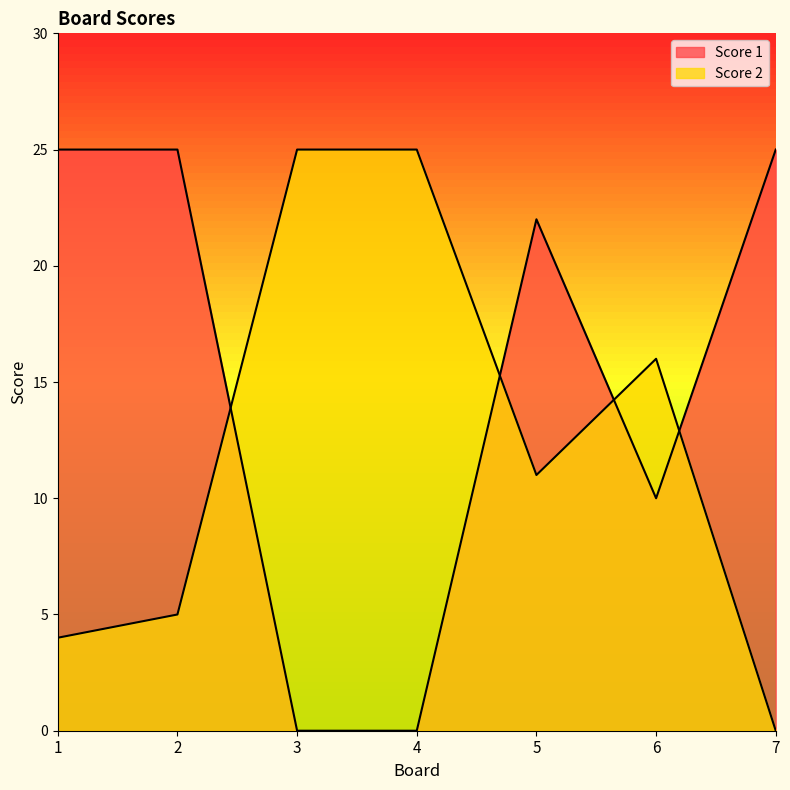

Which series changed the most between 3 and 7?

Score 1